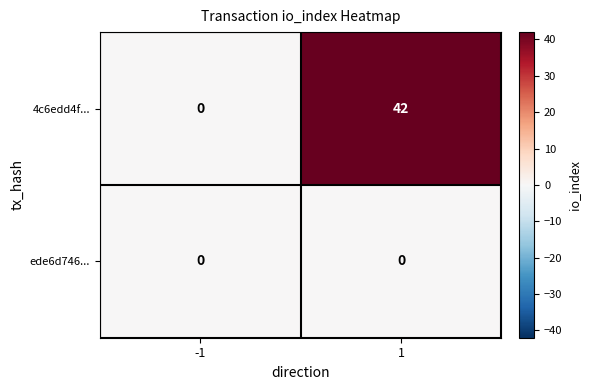

List the series in order of their peak value, lowest first.

ede6d746..., 4c6edd4f...